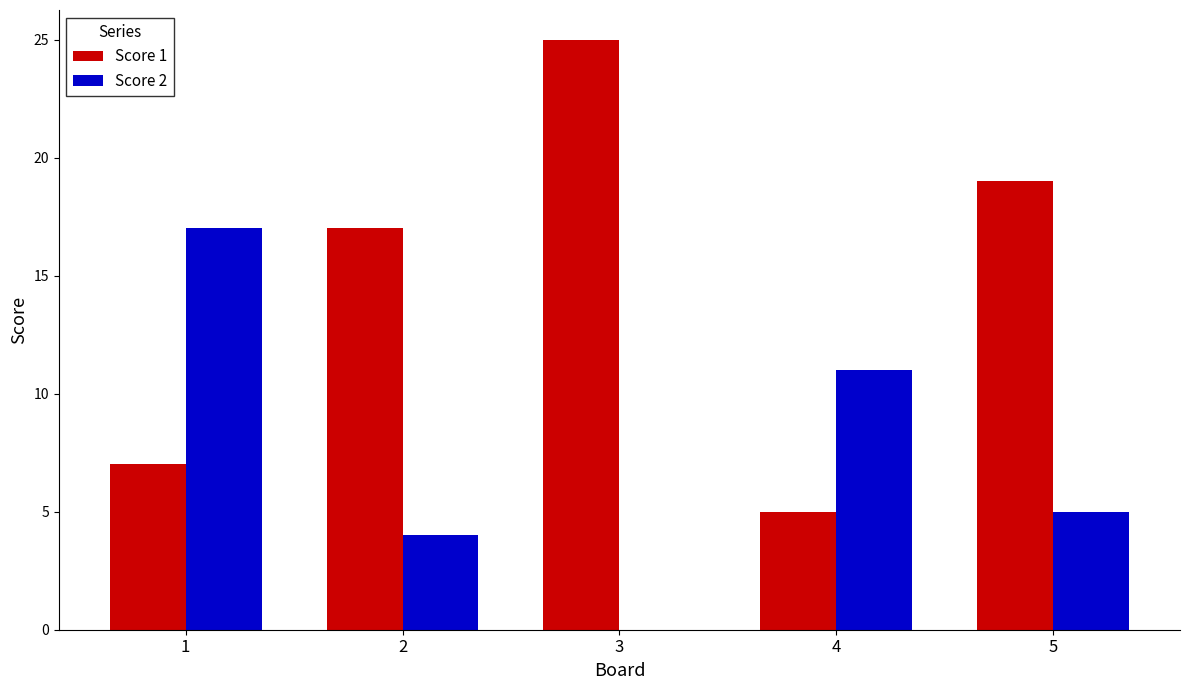

Which category has the highest value across all series?

3